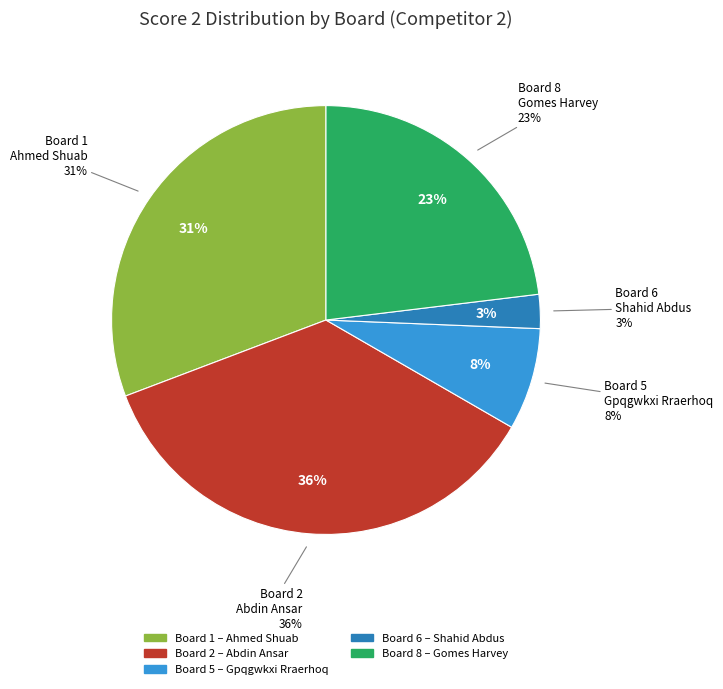

Is it true that 10 is 0% of the pie?

True